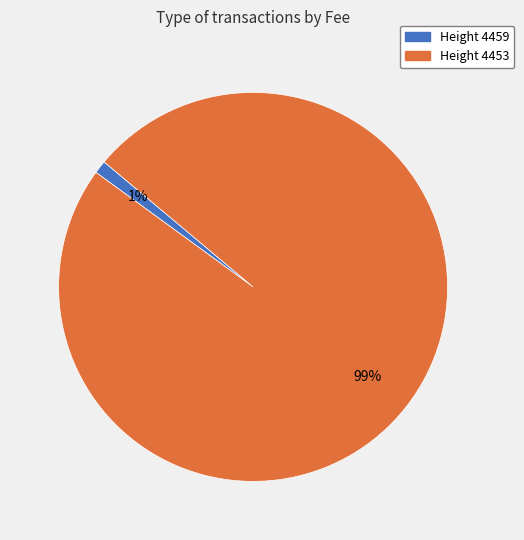

To the nearest percent, what is the average slice percentage?

50%